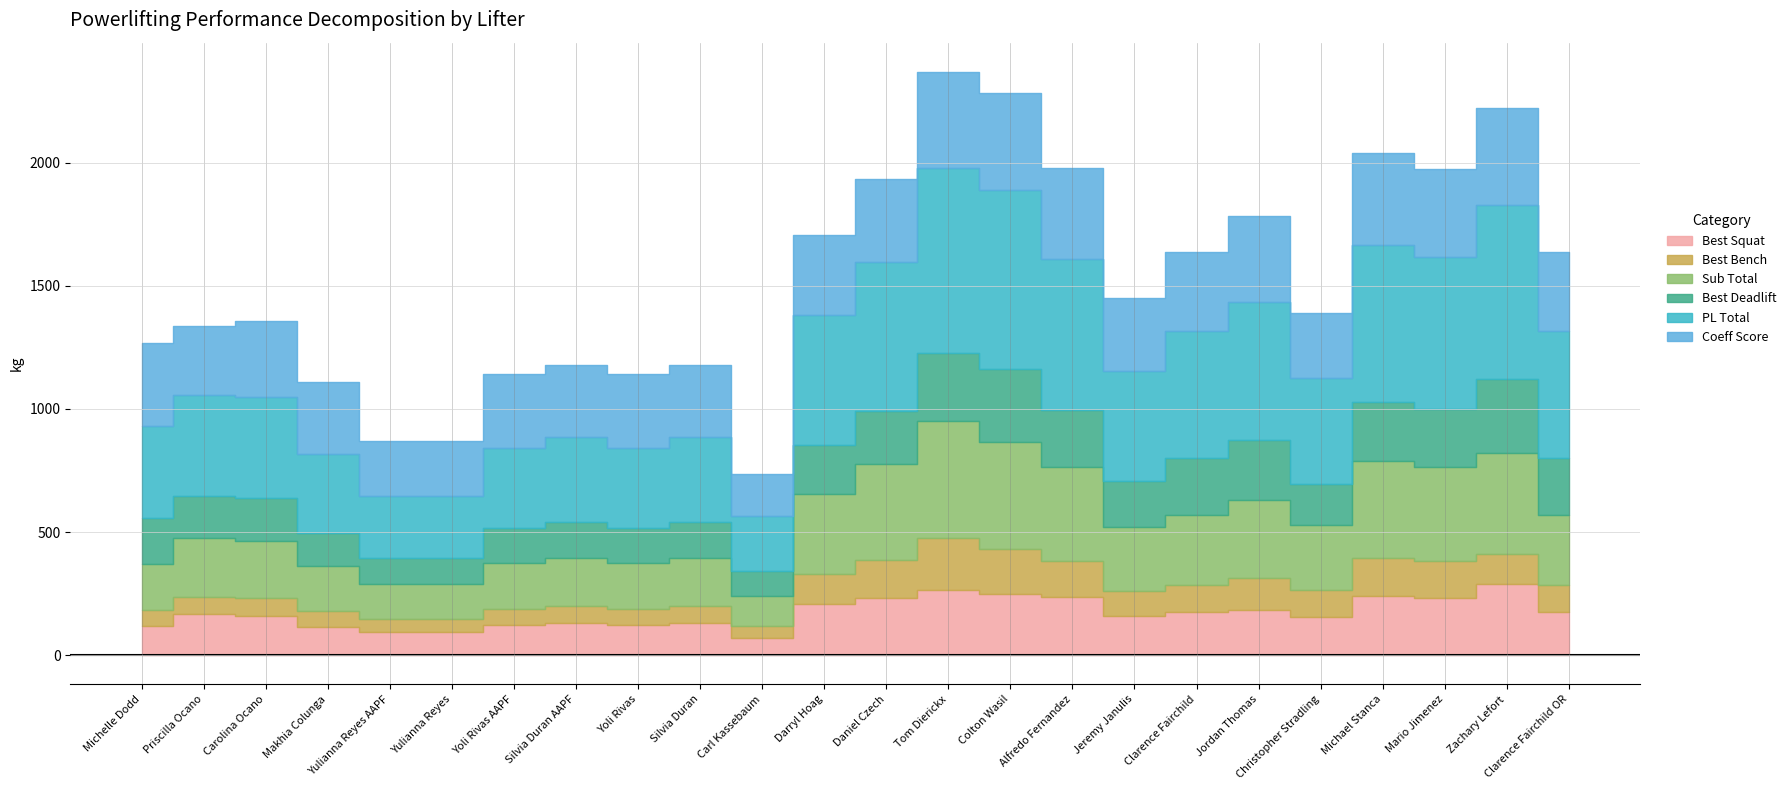

The Best Deadlift series shows 399.4 at Michael Stanca. True or false?

False